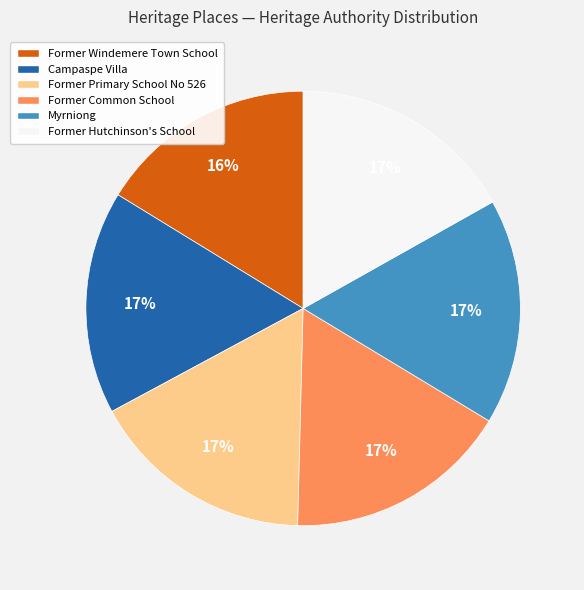

Is there a majority slice in this chart?

No